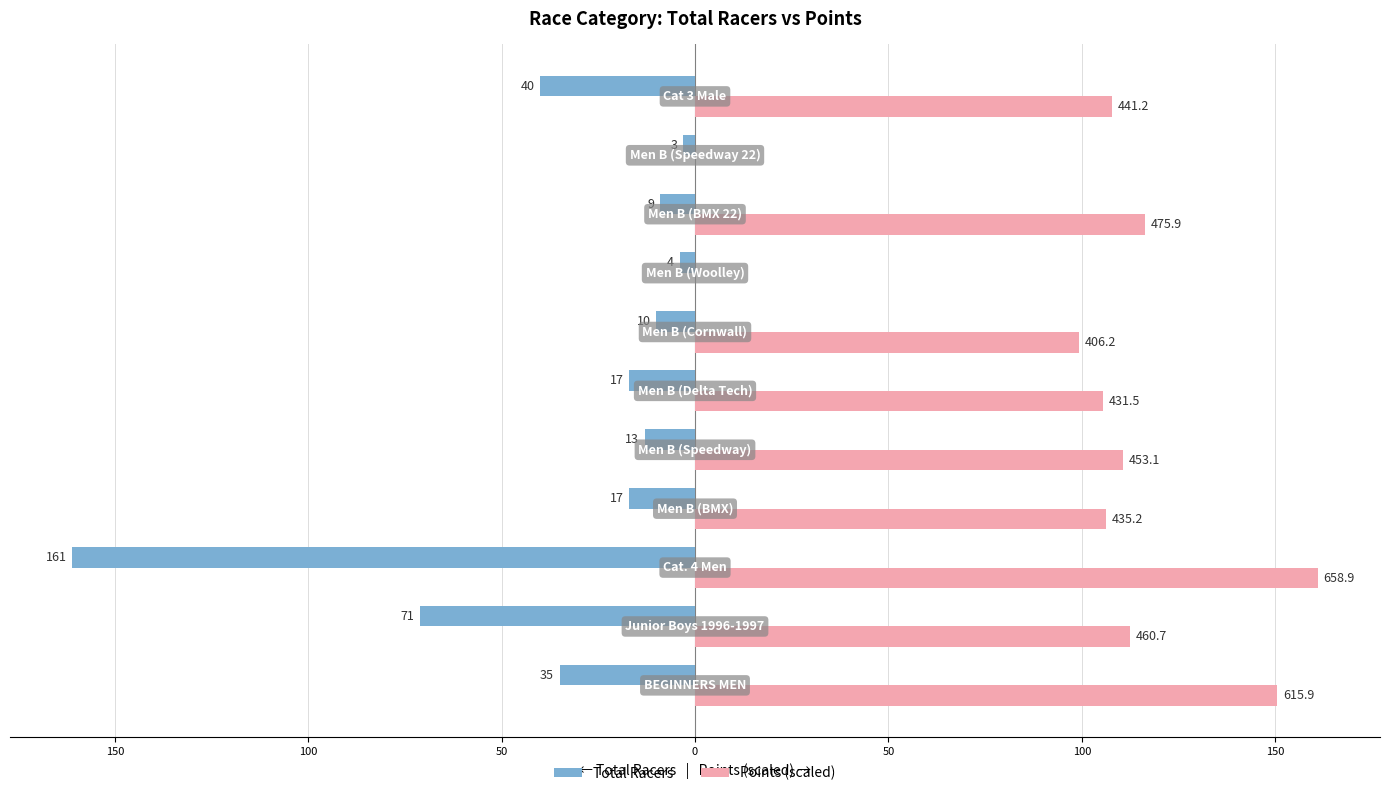

What are all the series names shown in the legend?

Total Racers, Points (scaled)